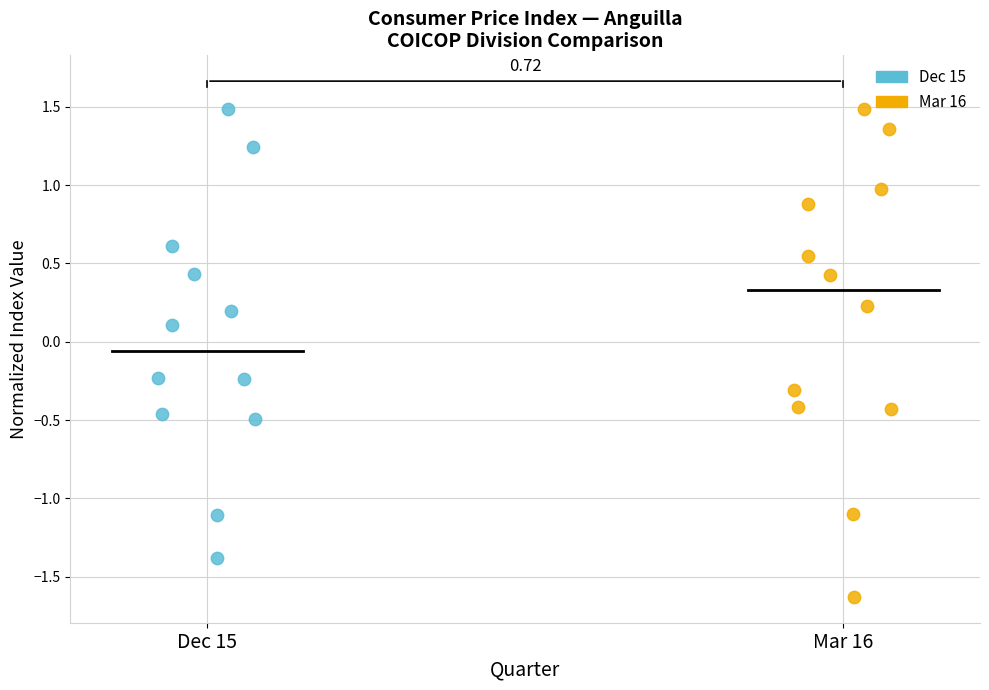

Which series has the widest spread of Y values?

Mar 16